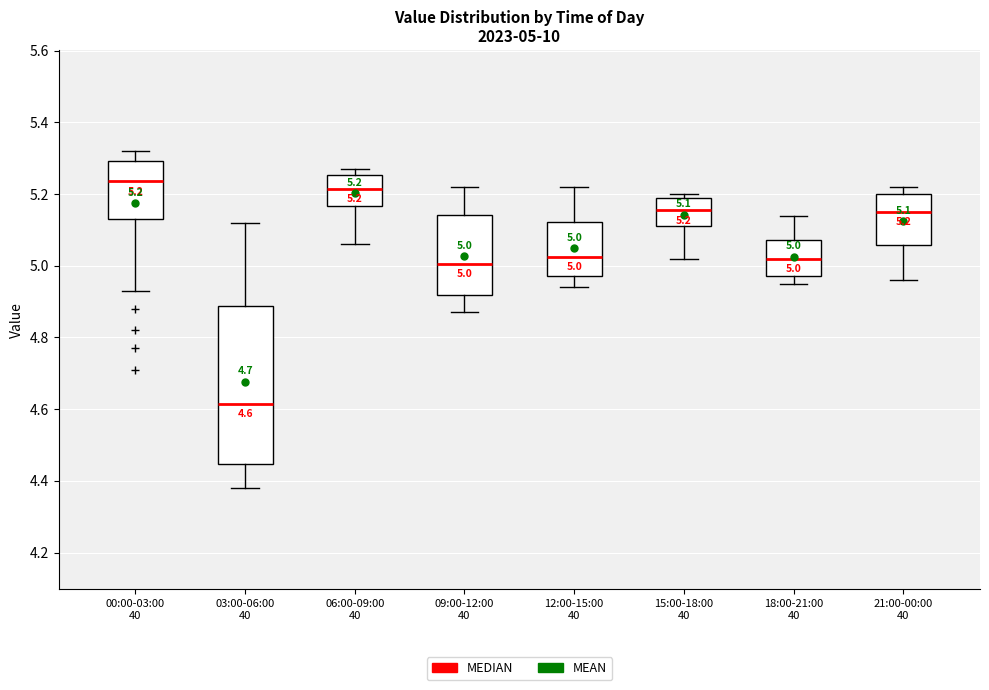

Which box has the lowest median line?

03:00-06:00 40